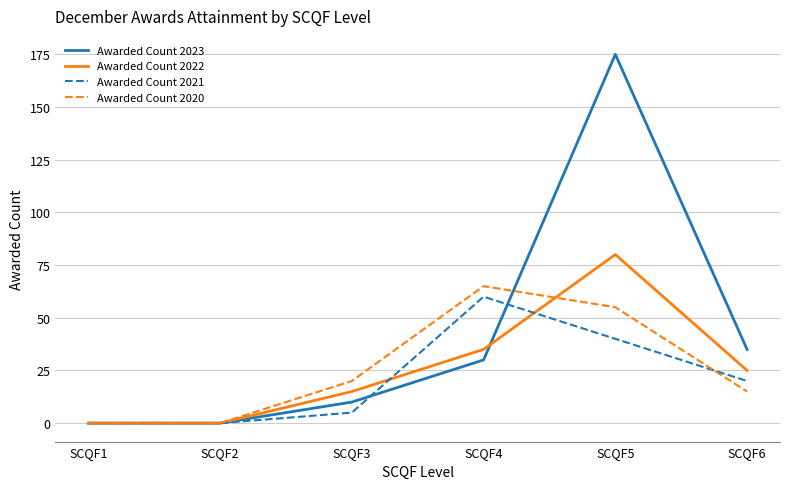

Reading left to right, extract all data points from this chart.

Awarded Count 2023: 0	0	10	30	175	35
Awarded Count 2022: 0	0	15	35	80	25
Awarded Count 2021: 0	0	5	60	40	20
Awarded Count 2020: 0	0	20	65	55	15